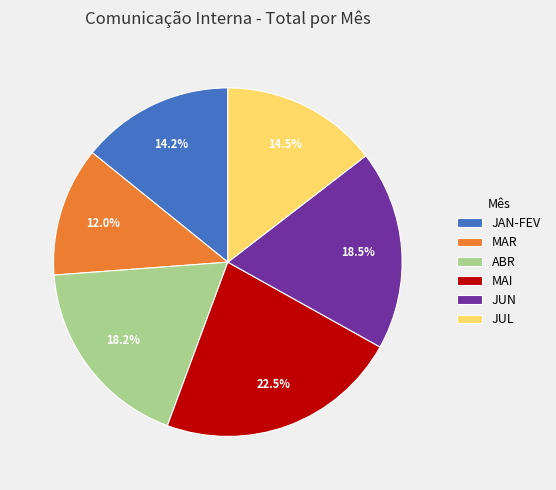

Is there any slice that represents more than half of the pie?

No